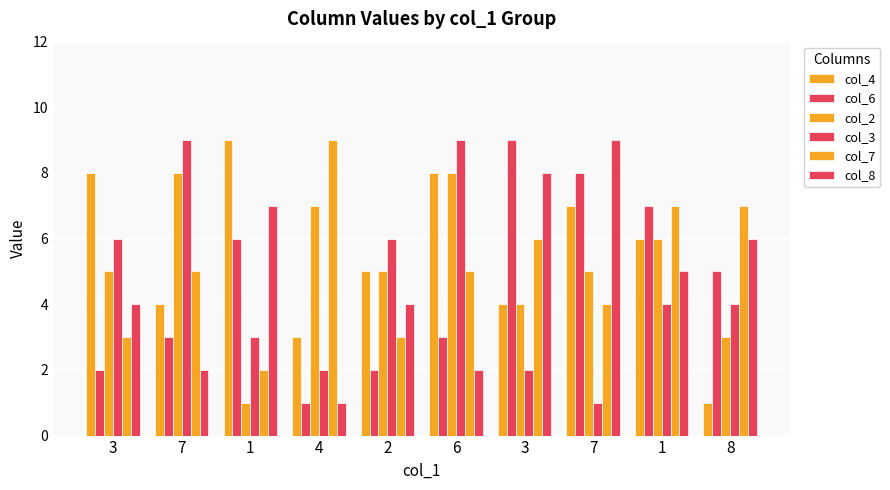

How many distinct data groups are displayed?

6